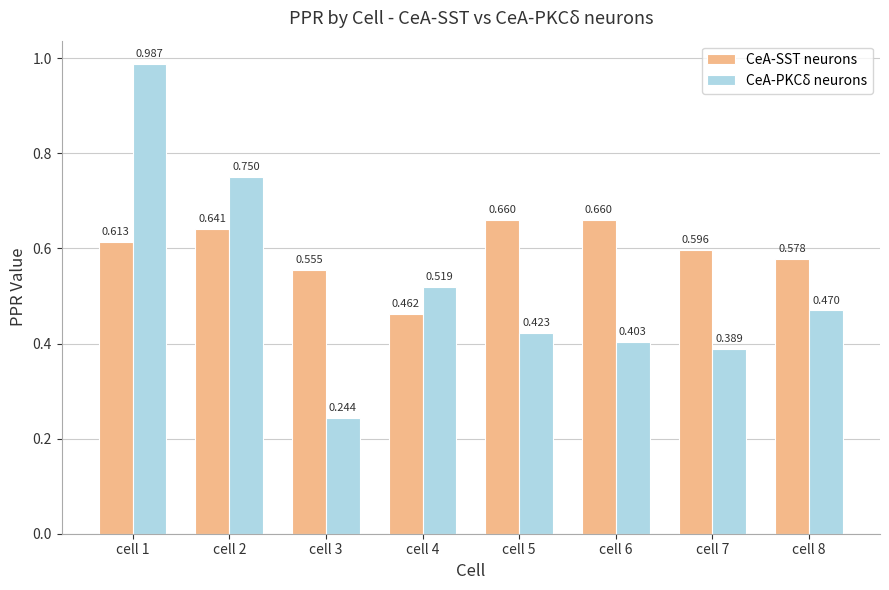

The CeA-SST neurons series shows 0.8 at cell 8. True or false?

False